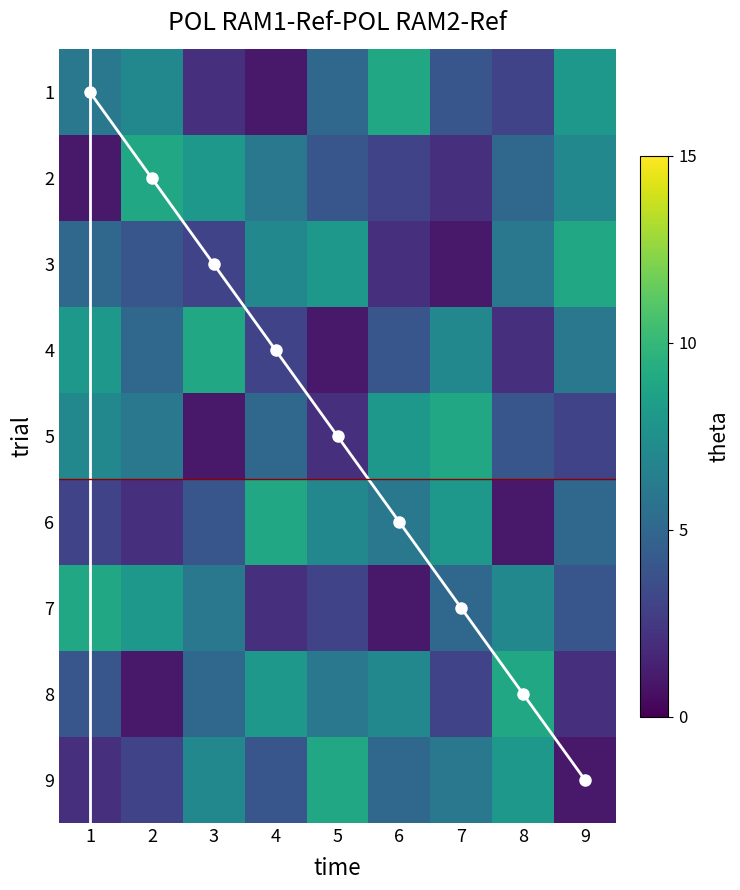

At 4, list the series in order from largest to smallest.

6, 8, 3, 2, 5, 9, 4, 7, 1